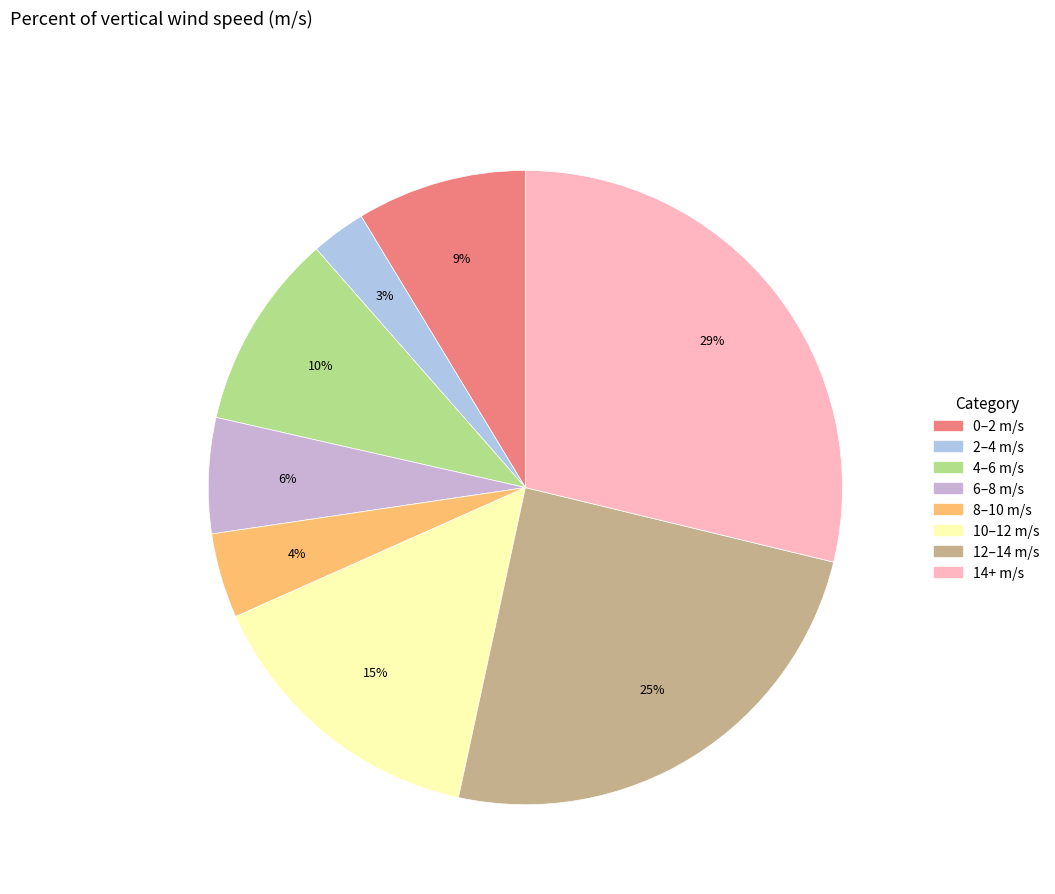

Does any single category account for the majority?

No